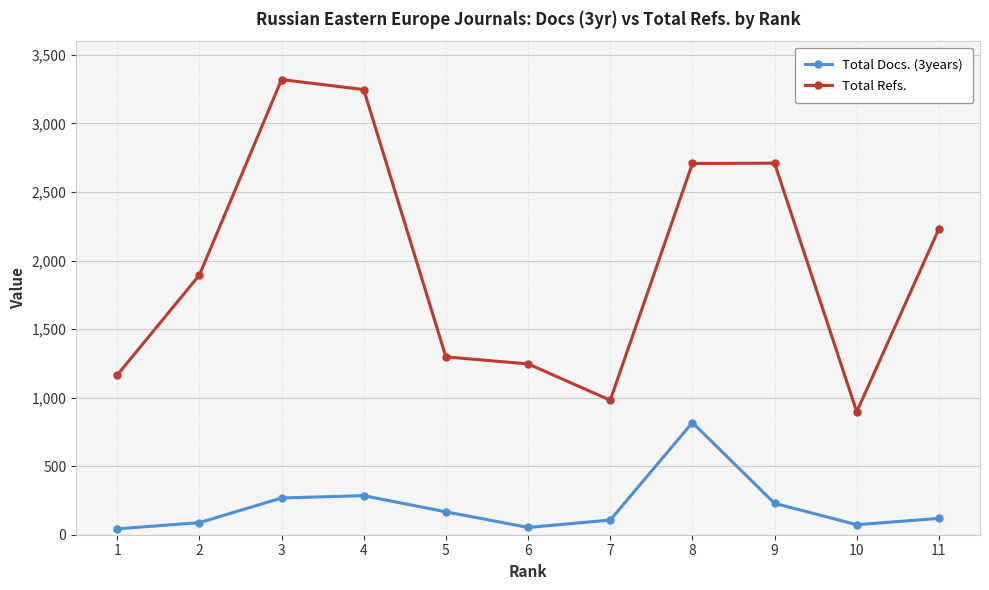

What is the minimum value for Total Docs. (3years)?

43